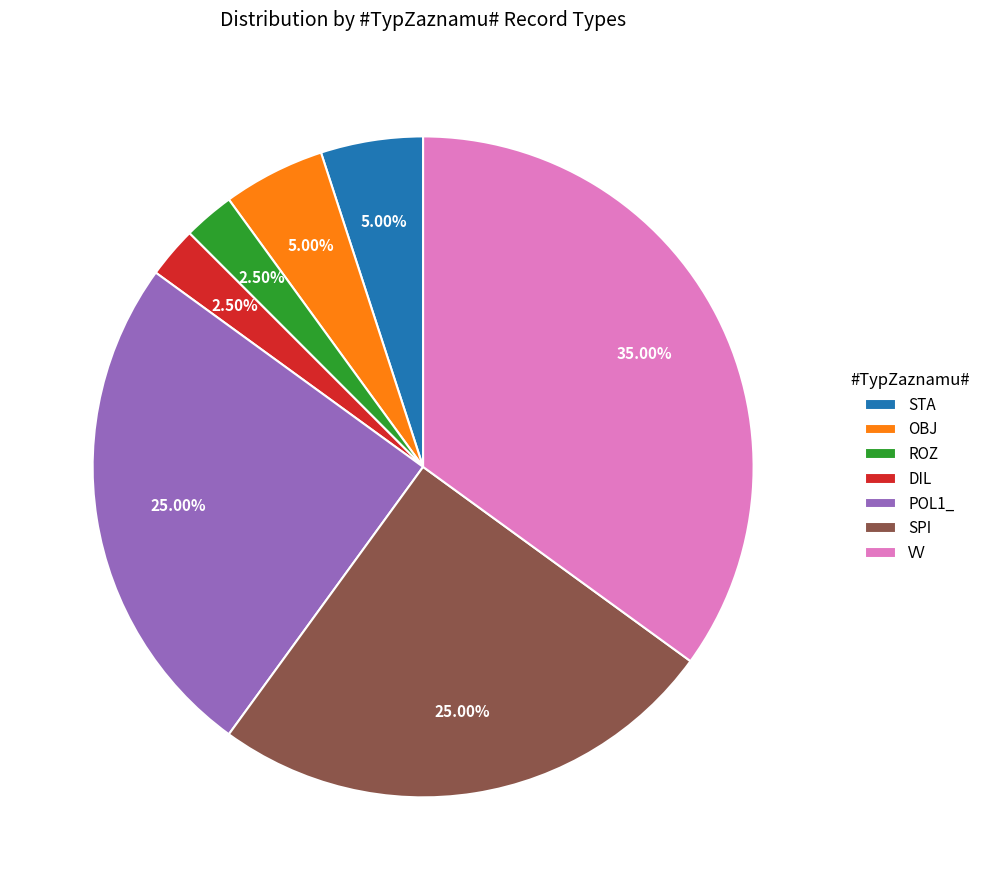

The POL1_ slice represents 11% of the pie. True or false?

False